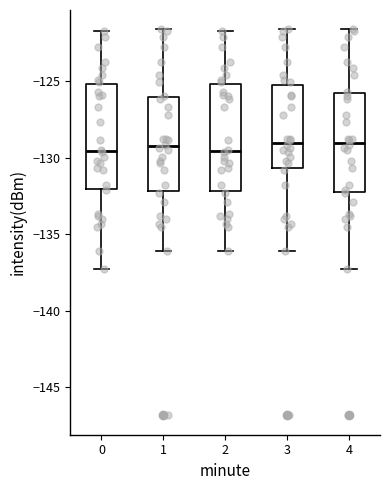

Where is the lower edge of the box at x = 2 on the y-axis? The values are not printed on the chart, so give them approximately, as read against the axis.

-132.0